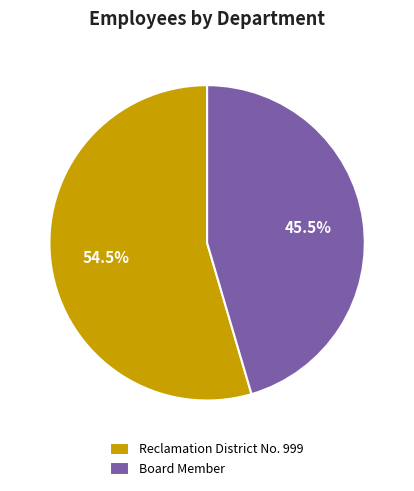

Approximately how many times larger is the value at Reclamation District No. 999 compared to Board Member?

1.2